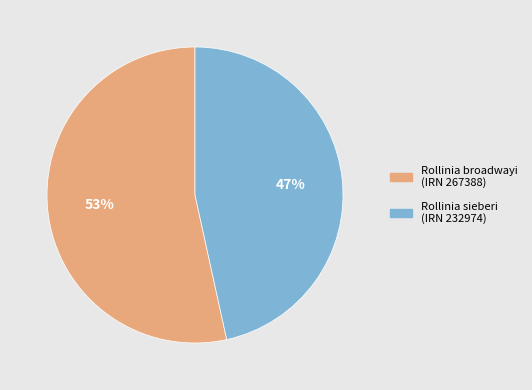

To the nearest percent, what portion does Rollinia broadwayi (IRN 267388) represent?

53%